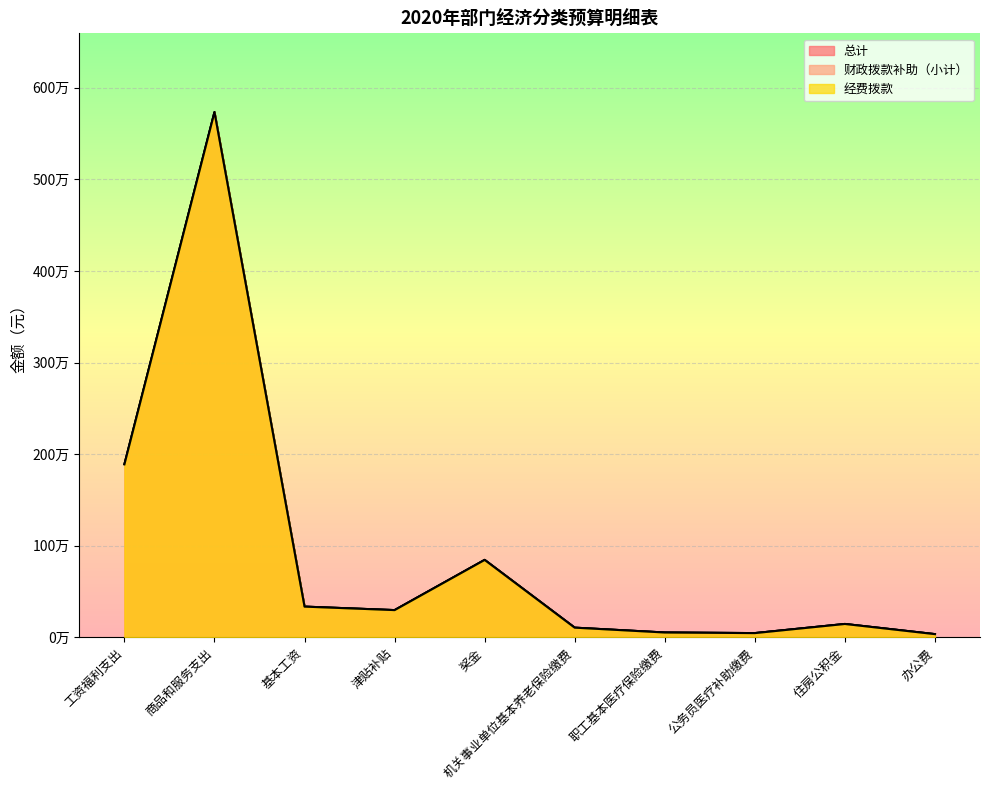

The value of 总计 at 机关事业单位基本养老保险缴费 is 68471. True or false?

False